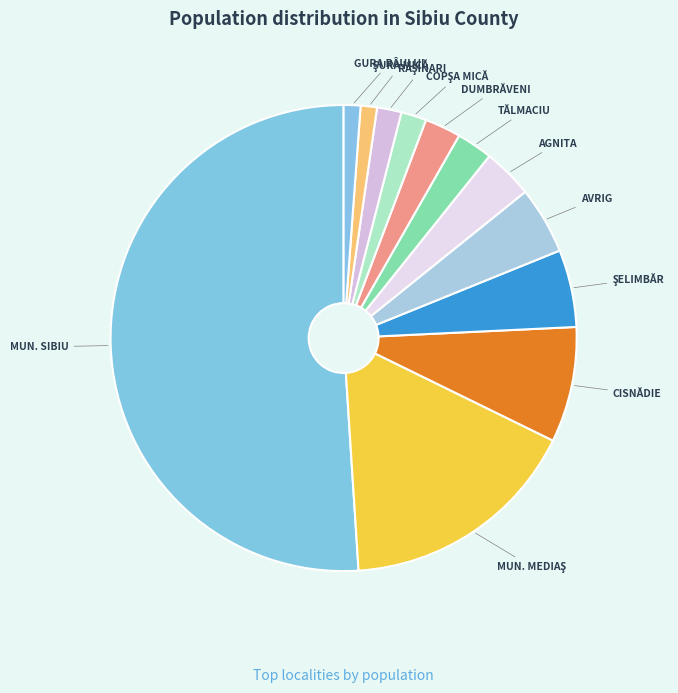

How many segments does this pie chart have?

12